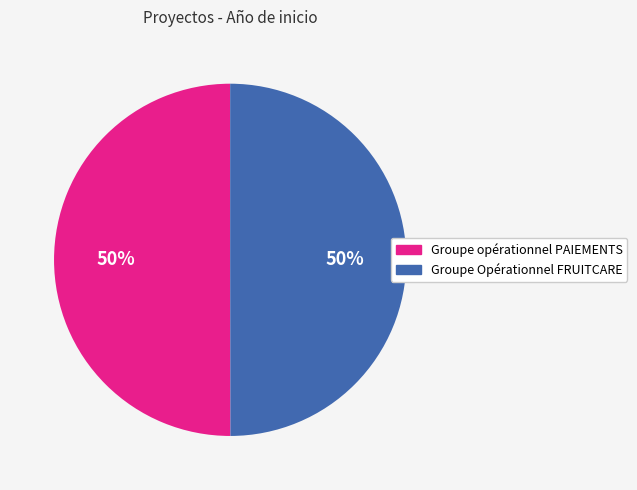

Approximately how many times larger is the value at Groupe opérationnel PAIEMENTS compared to Groupe Opérationnel FRUITCARE?

1.0